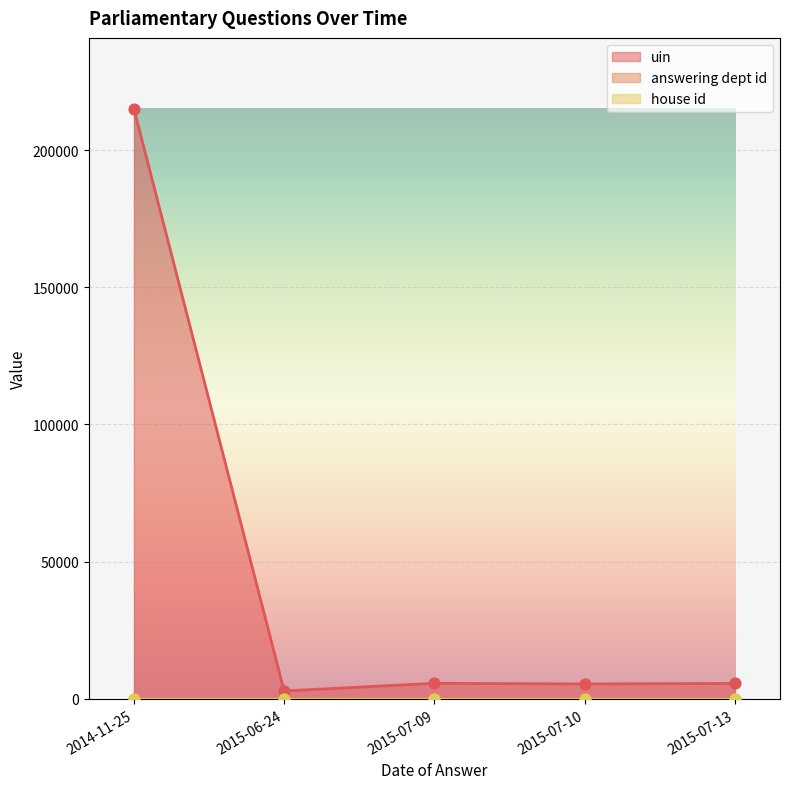

At which category is the sum across all series the highest?

2014-11-25